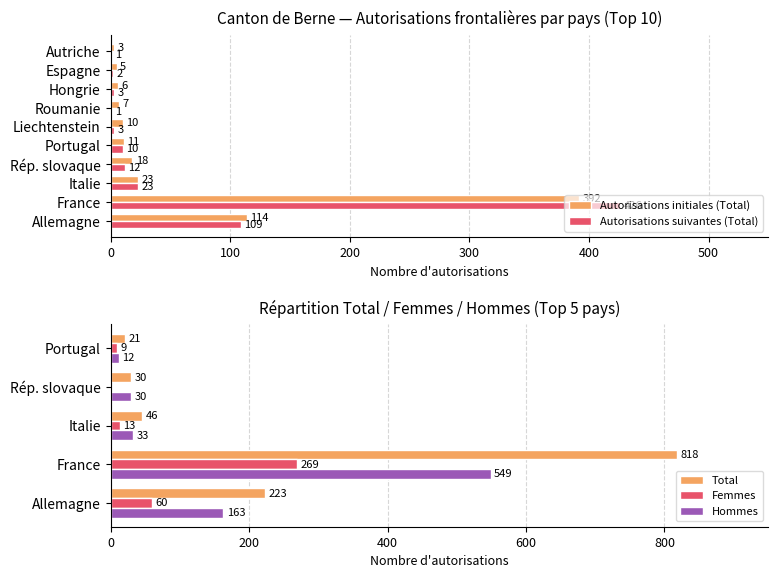

Is it true that Autorisations initiales (Total) equals 604 at France?

False